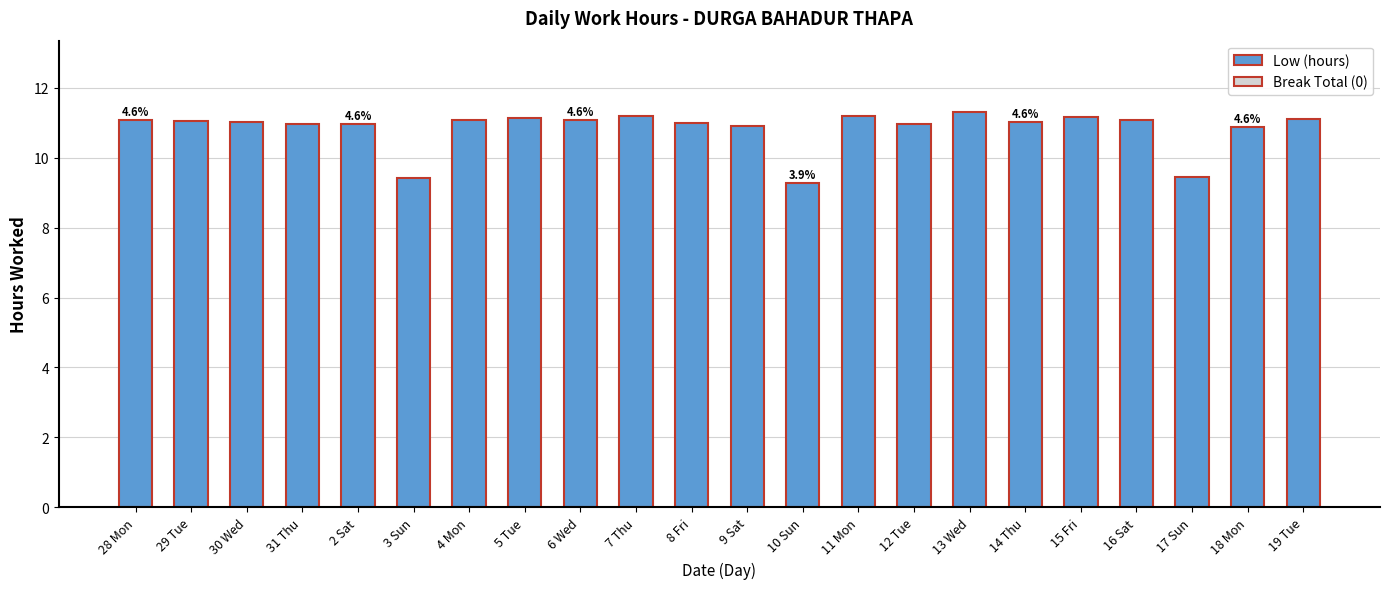

Approximately how many times larger is the value at 5 Tue compared to 30 Wed?

1.0